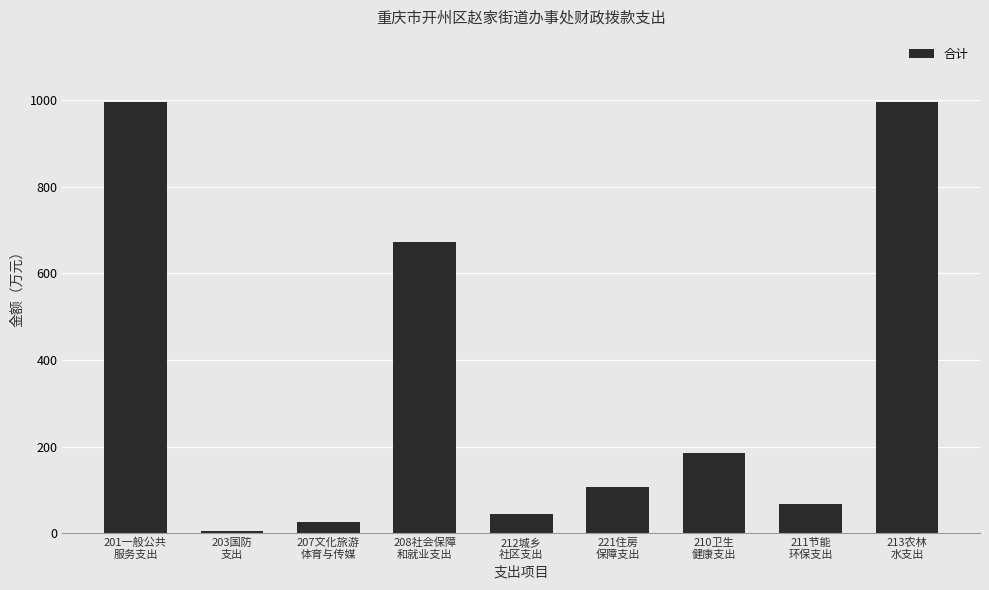

Where is the data nearest to the value 500?

208社会保障
和就业支出